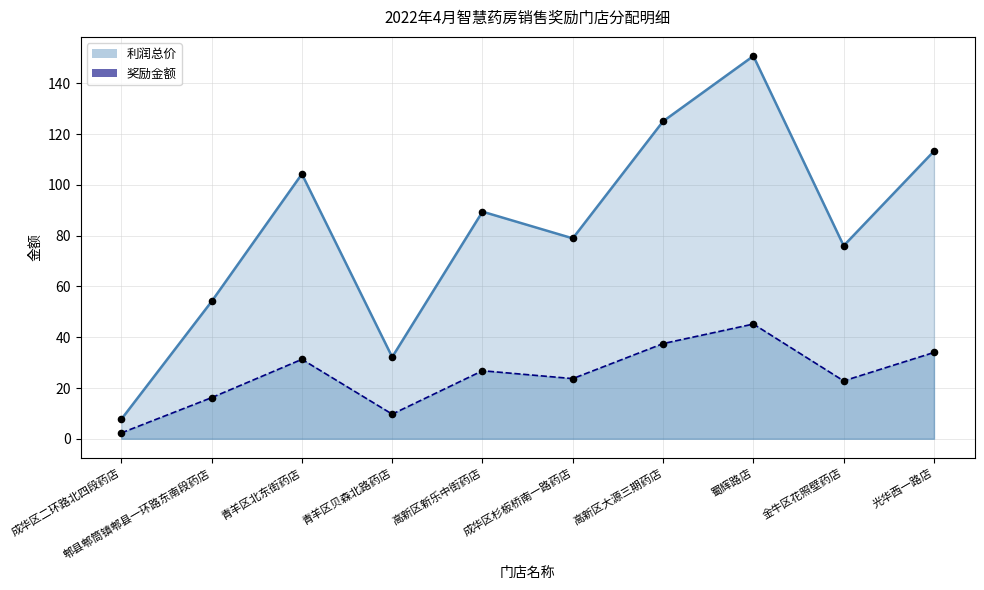

At how many categories does at least one series exceed 67?

7